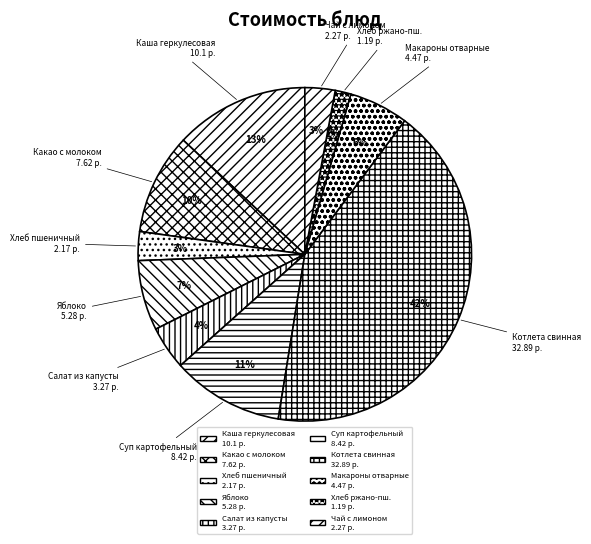

Is there a majority slice in this chart?

No